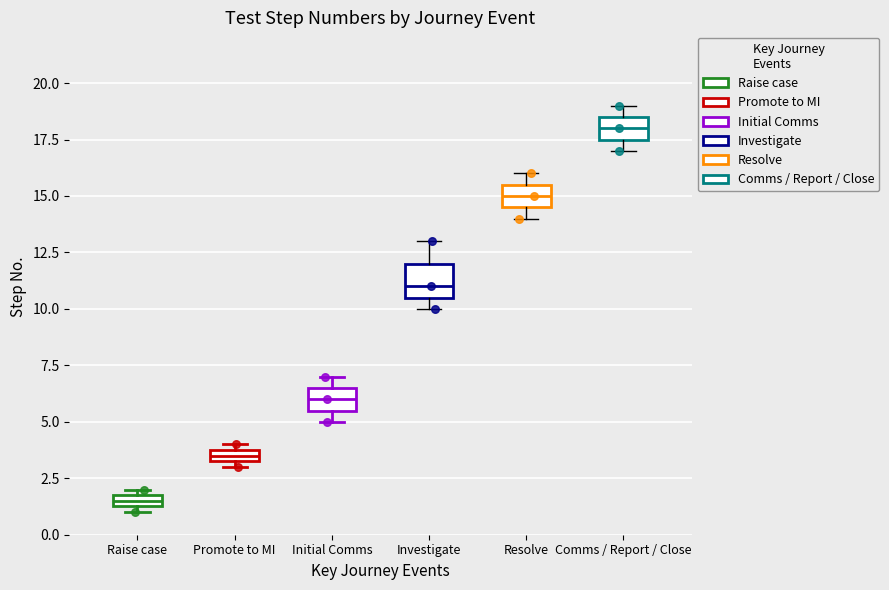

Comparing the boxes themselves (not the whiskers), which one is the tallest?

Investigate